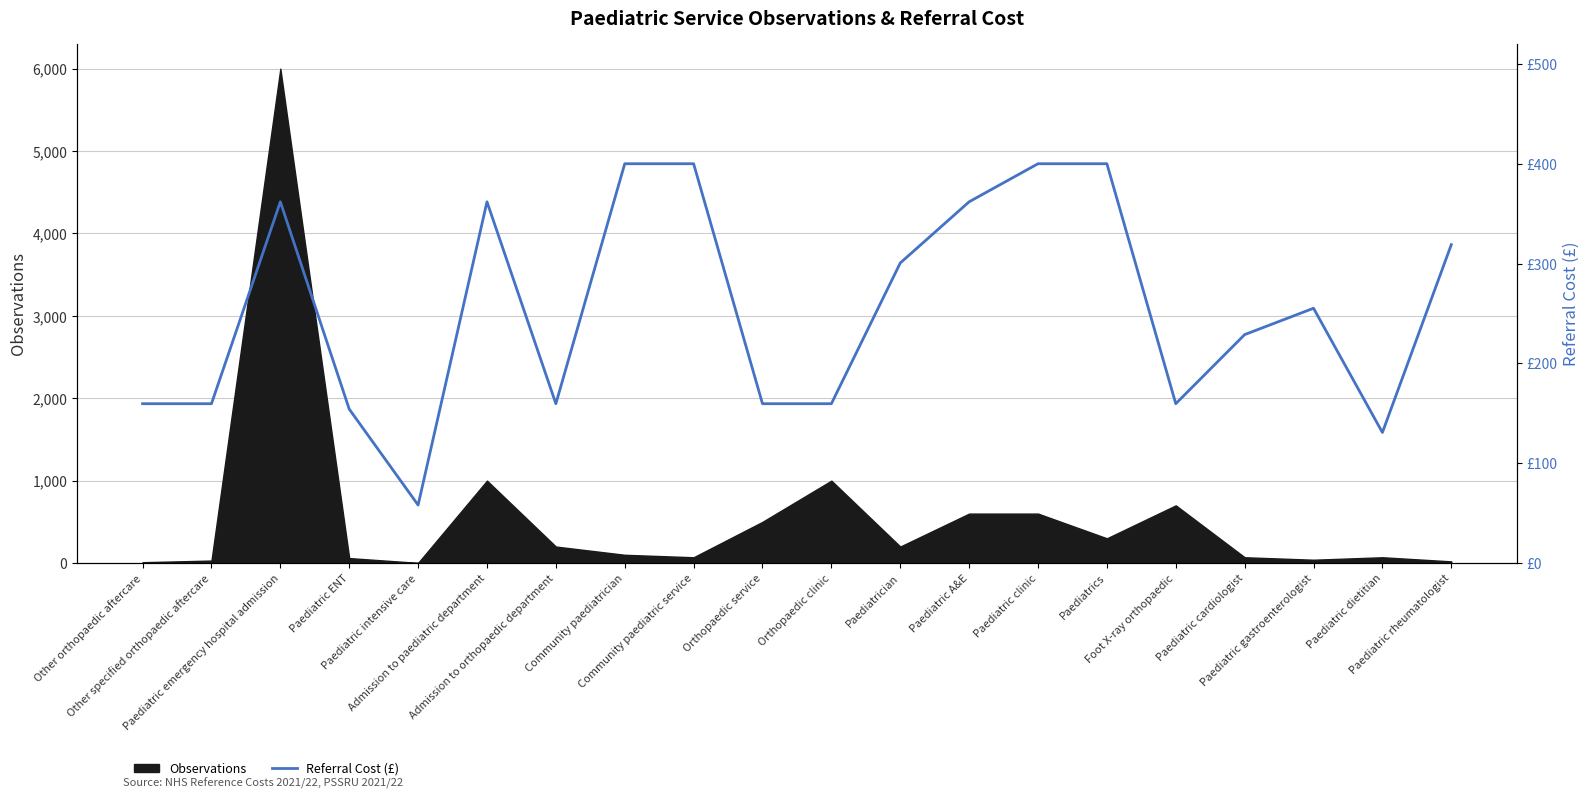

Reading left to right, extract all data points from this chart.

159.6	159.6	361.9	154.2	58.1	361.9	159.6	400.0	400.0	159.6	159.6	300.6	361.9	400.0	400.0	159.6	228.8	255.3	130.8	319.0